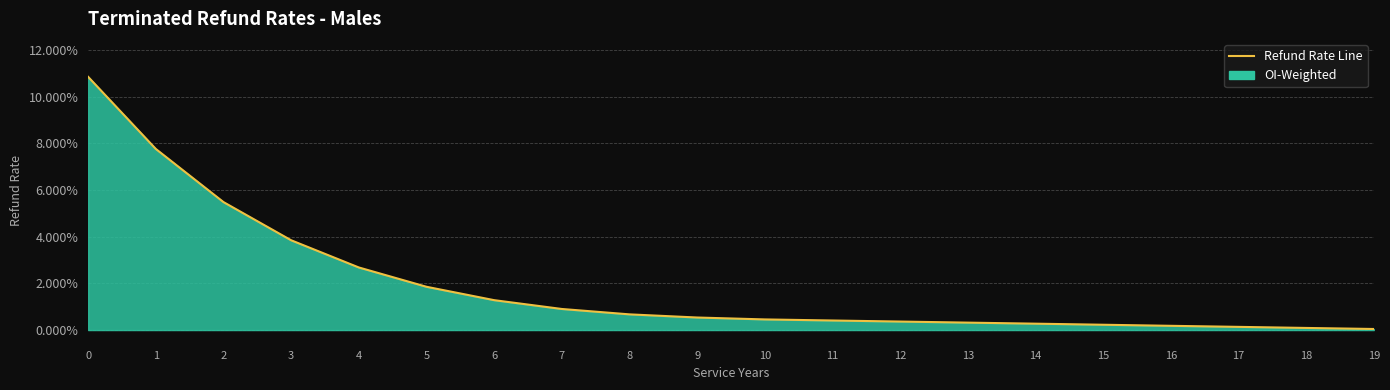

List the labels in order of value, smallest first.

19, 18, 17, 16, 15, 14, 13, 12, 11, 10, 9, 8, 7, 6, 5, 4, 3, 2, 1, 0